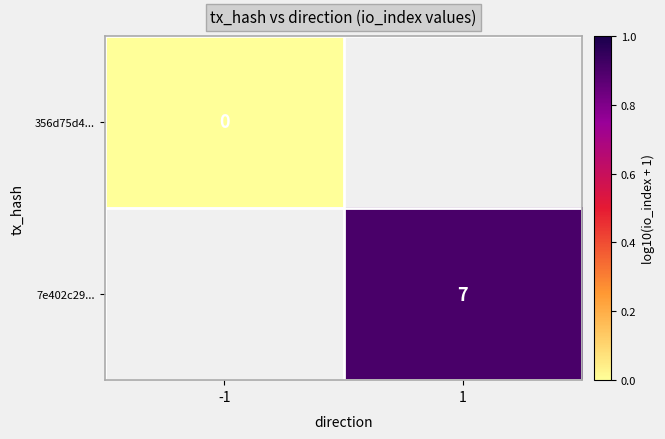

Which label corresponds to the largest value in the chart?

1